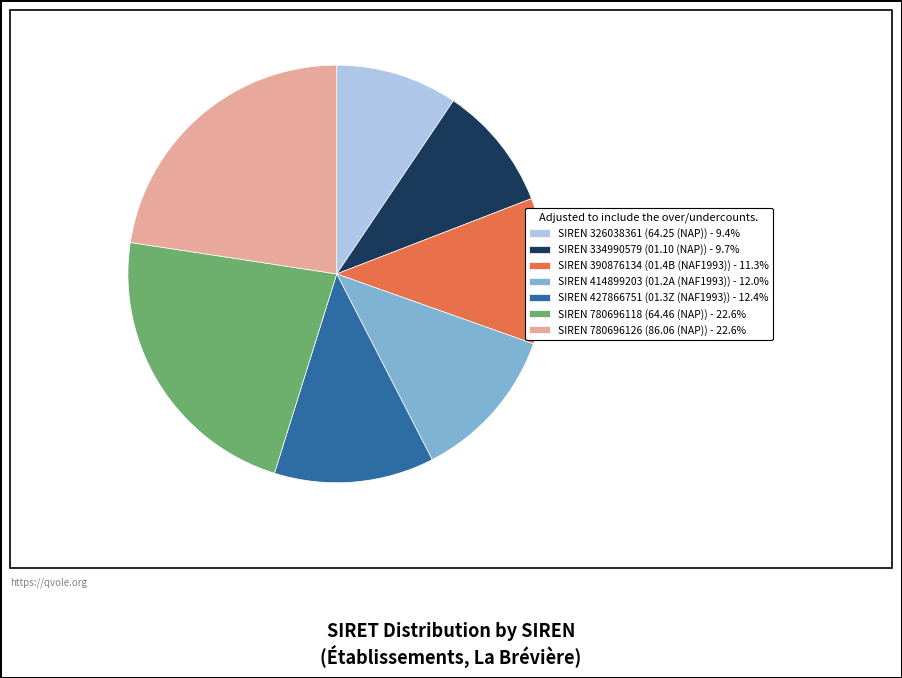

Is there a majority slice in this chart?

No